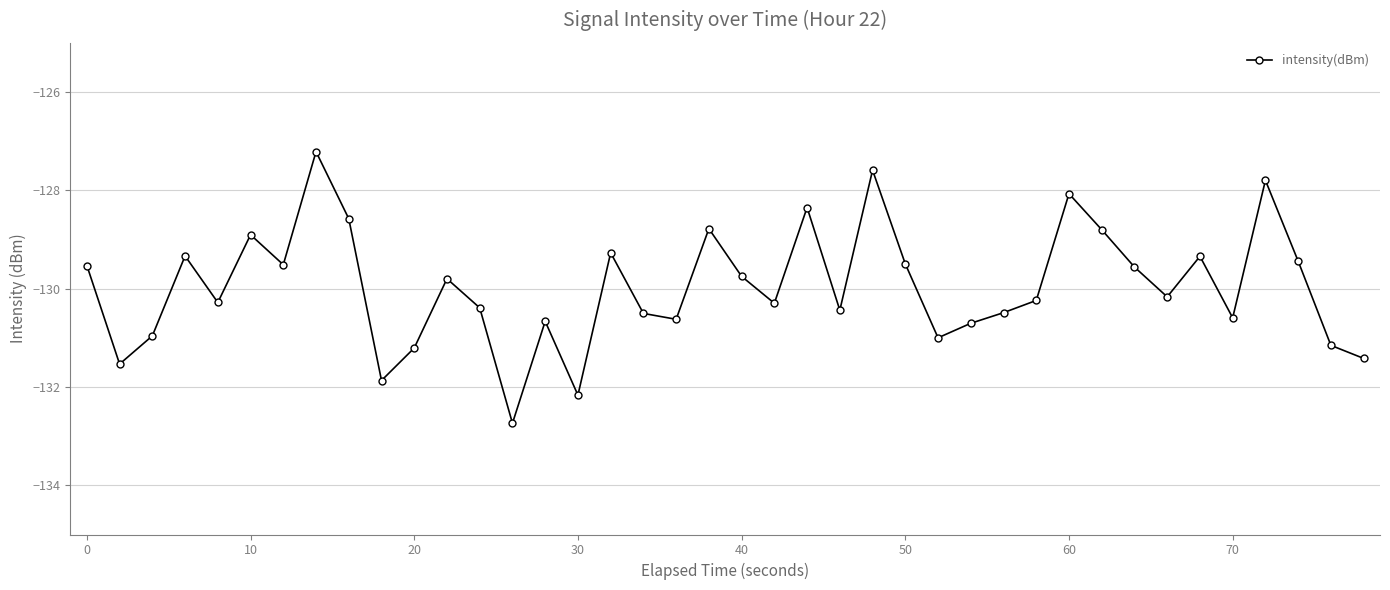

What is the value of the 5th point from the left?

-130.3